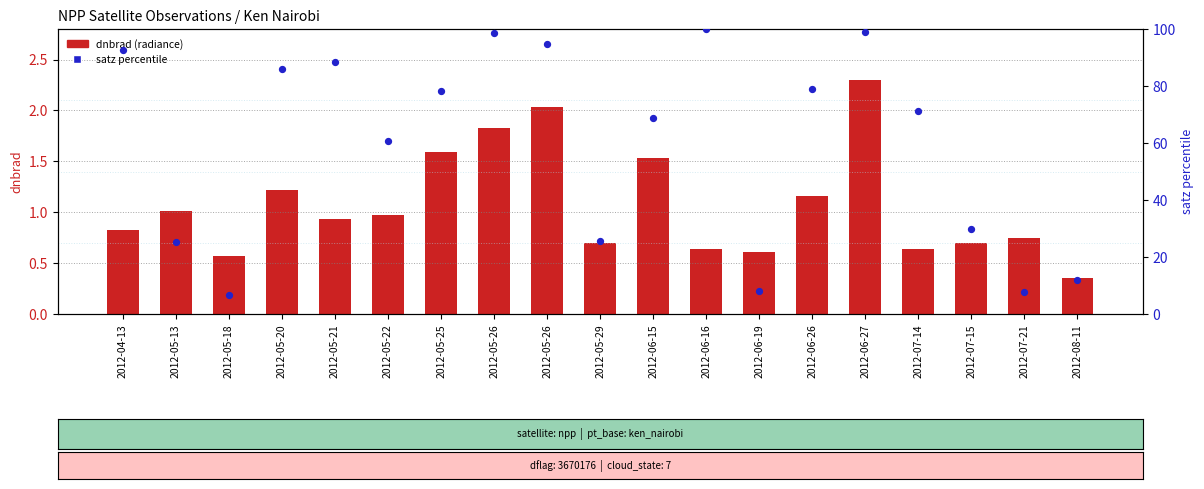

Which series has the largest total across all categories?

satz (percentile)